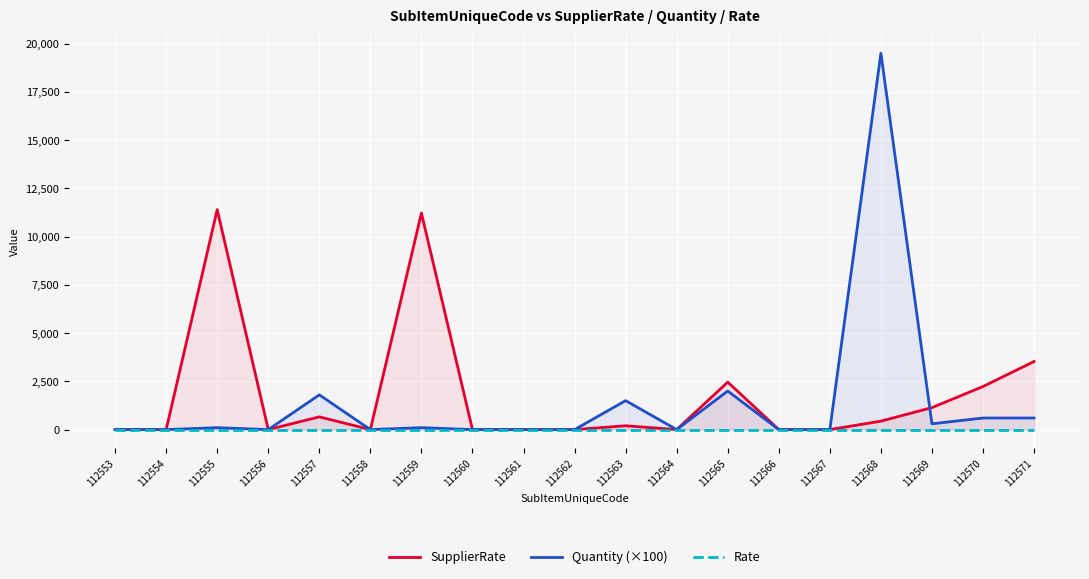

How many lines are shown in the chart?

3